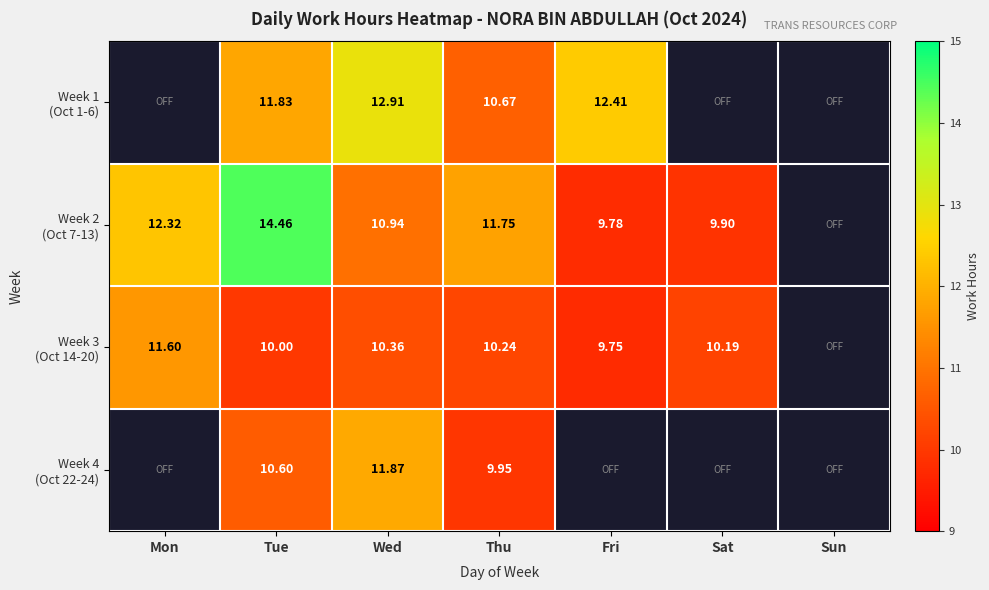

At which category is the sum across all series the highest?

Tue